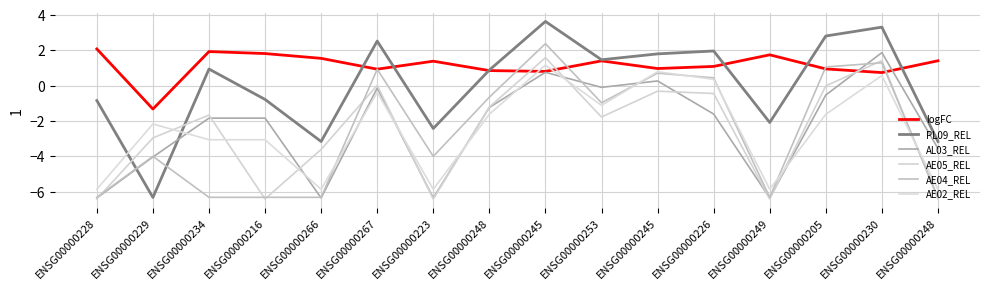

Where does the AE02_REL series first go above -1?

ENSG00000267